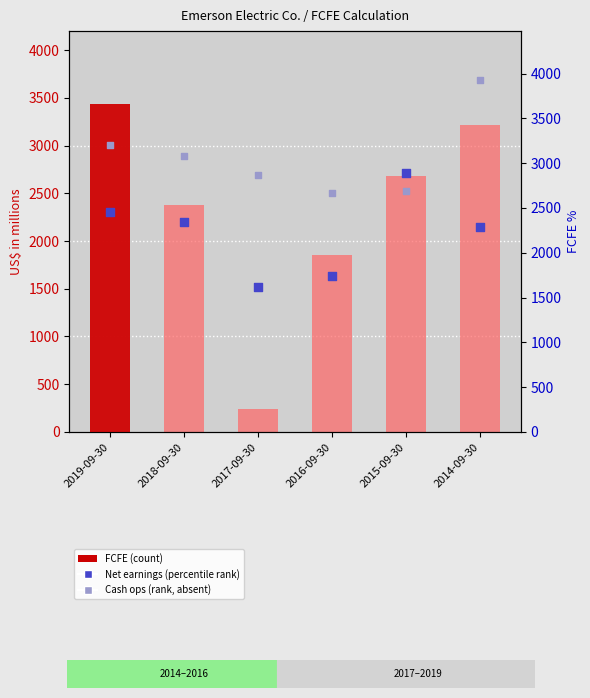

Which series contains the lowest Y value?

Free cash flow to equity (FCFE)